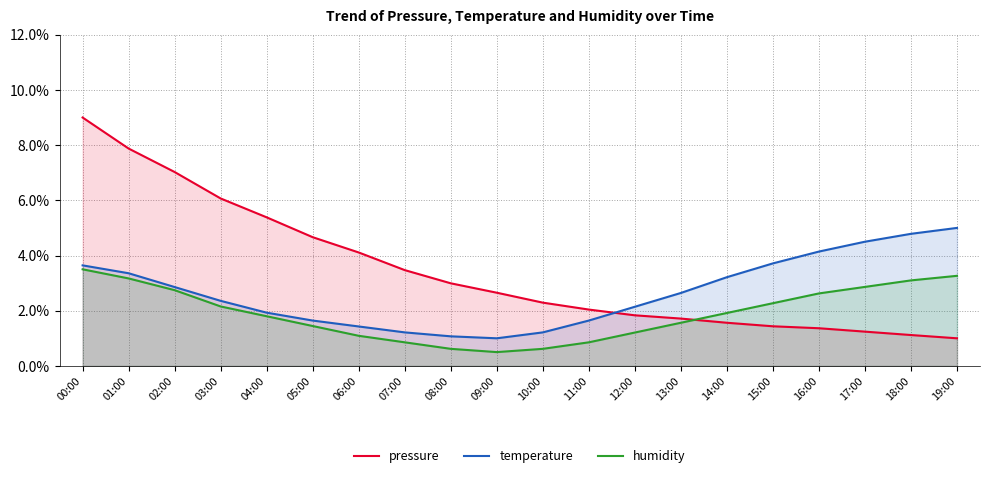

At which label is temperature closest to 3?

02:00